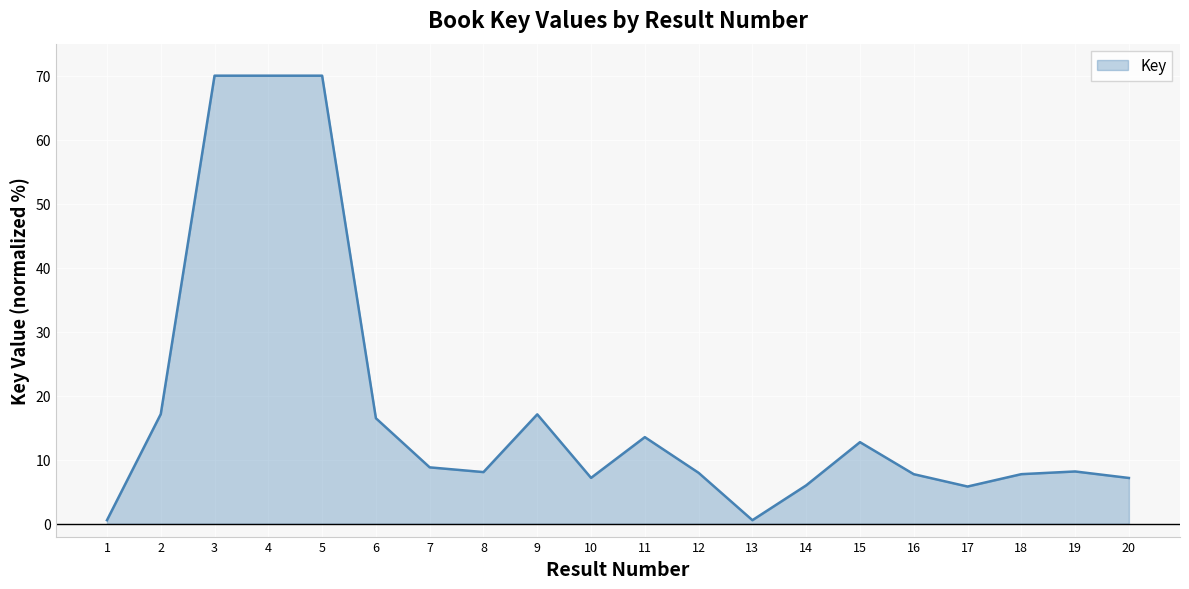

How many lines are shown in the chart?

1